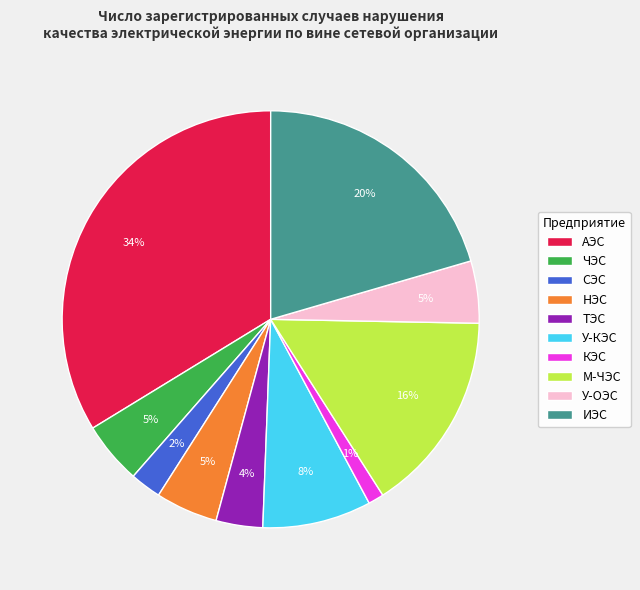

What percentage is the СЭС slice, to the nearest percent?

2%